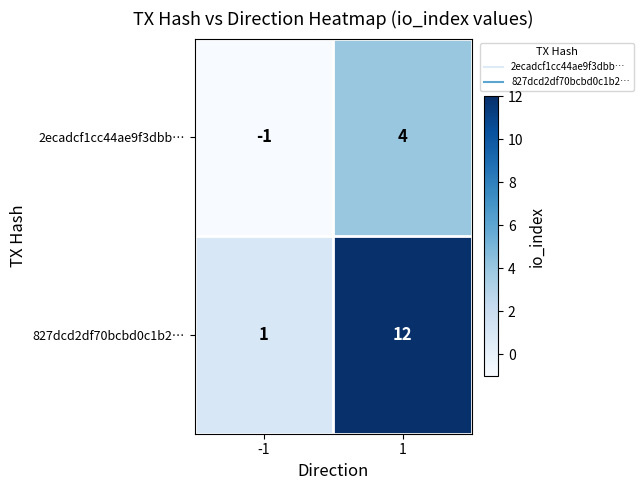

Between -1 and 1, which series saw the biggest shift?

827dcd2df70bcbd0c1b2…